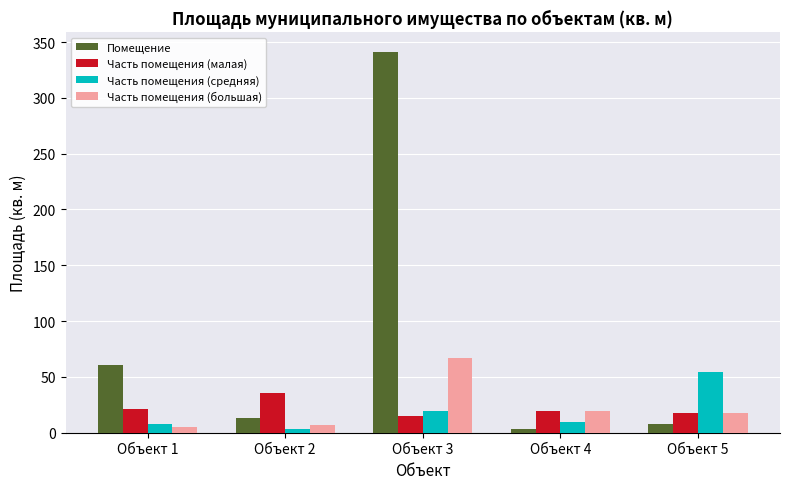

At which category is the sum across all series the highest?

Объект 3